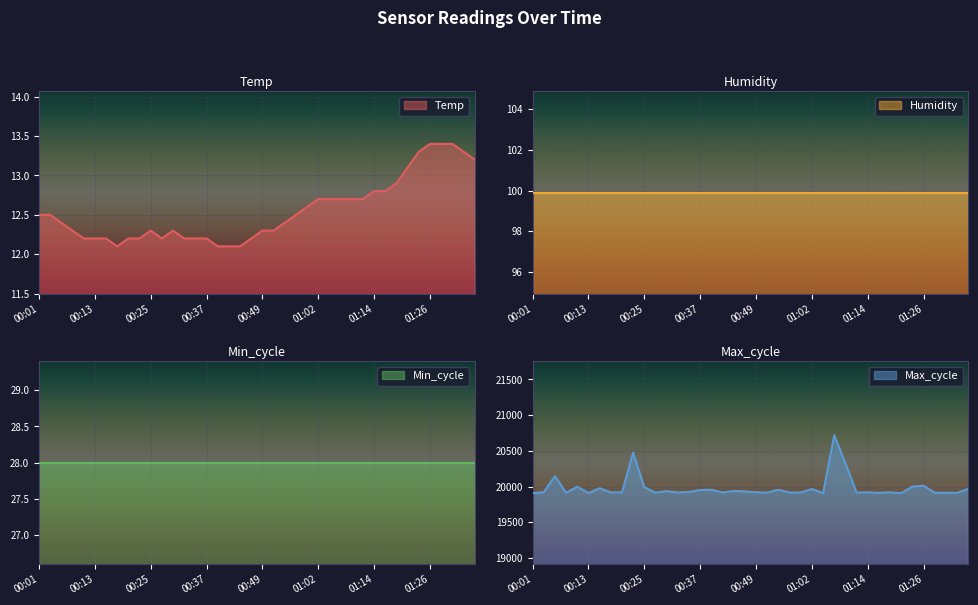

Does the chart display data point markers on the line(s)?

No